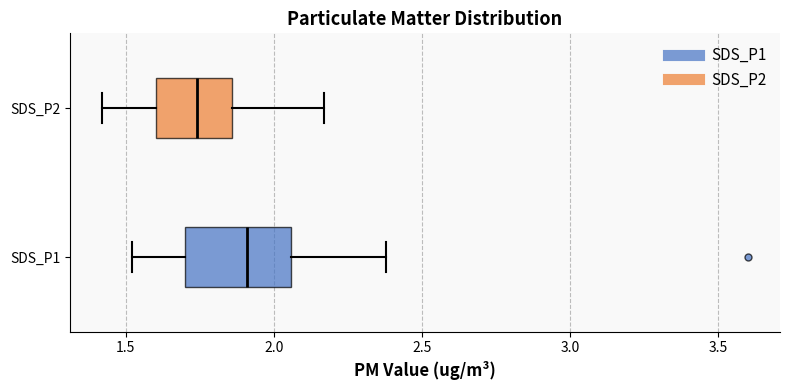

Comparing the boxes themselves (not the whiskers), which one is the widest?

SDS_P1